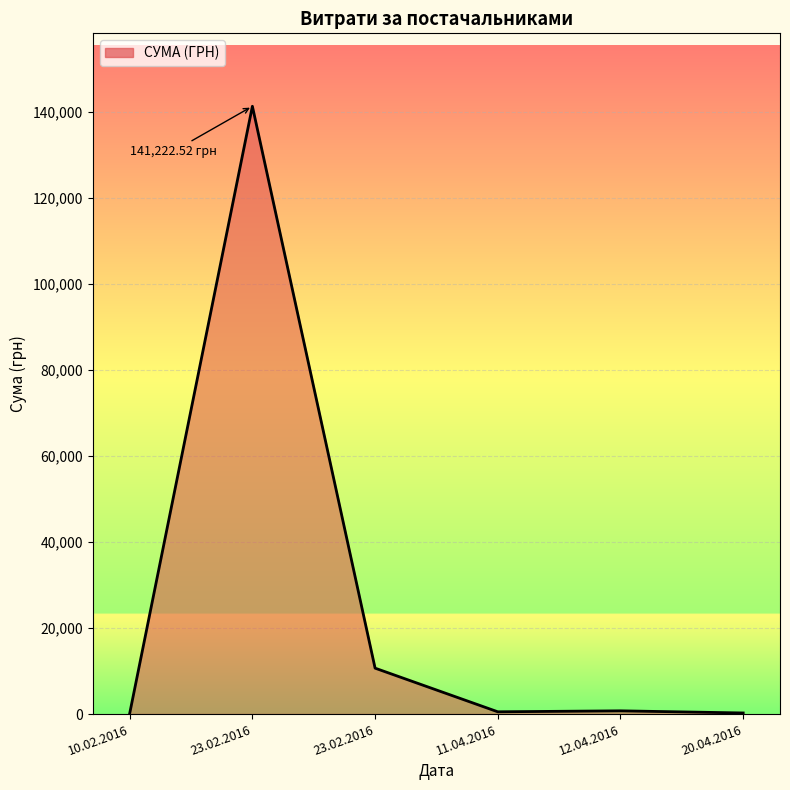

How many points are higher than both their immediate neighbors (excluding endpoints)?

2